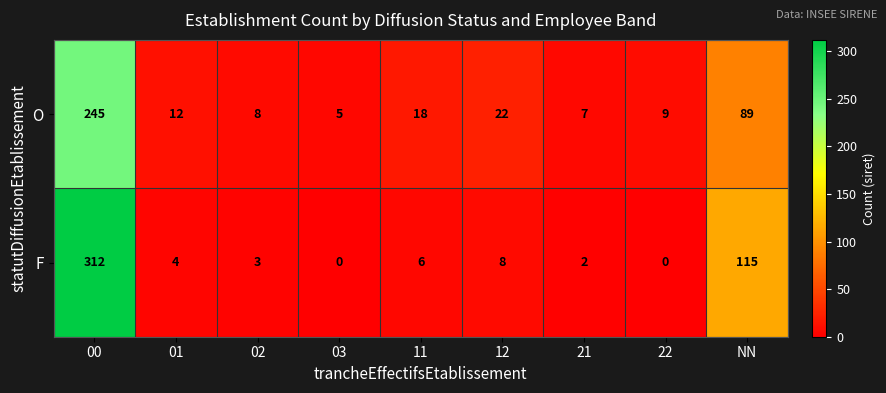

What is the sum of the F values at 00 and 03?

312